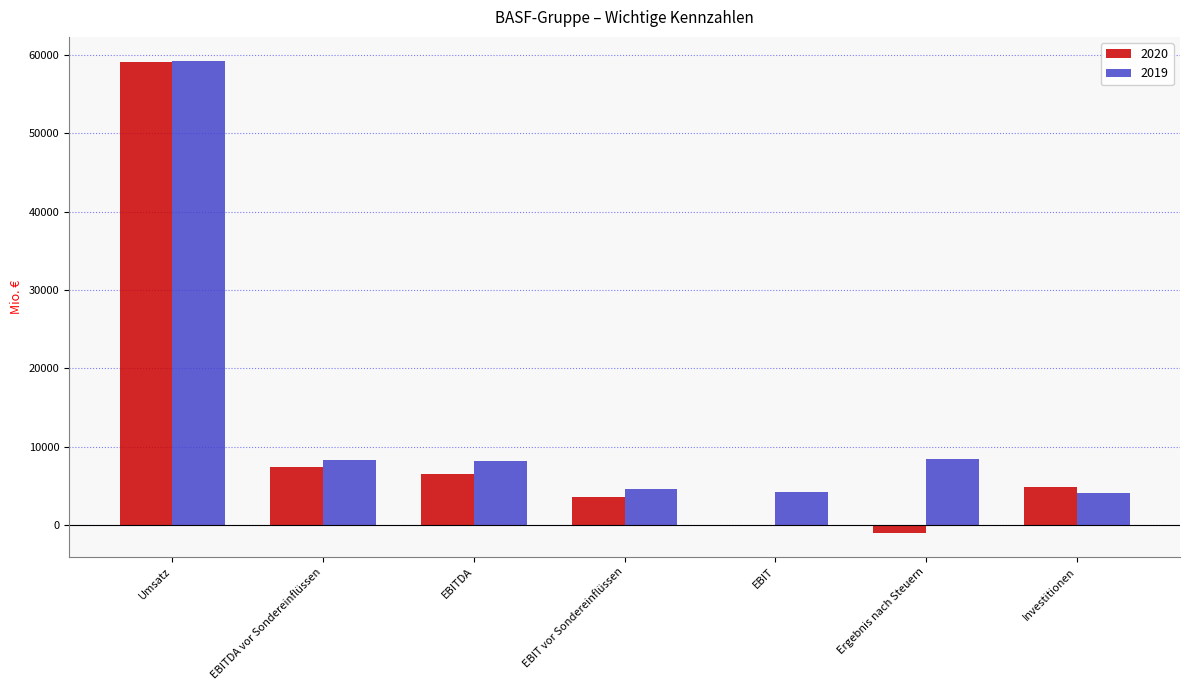

Is the value of 2019 at Umsatz greater than the value of 2020 at EBIT vor Sondereinflüssen?

Yes